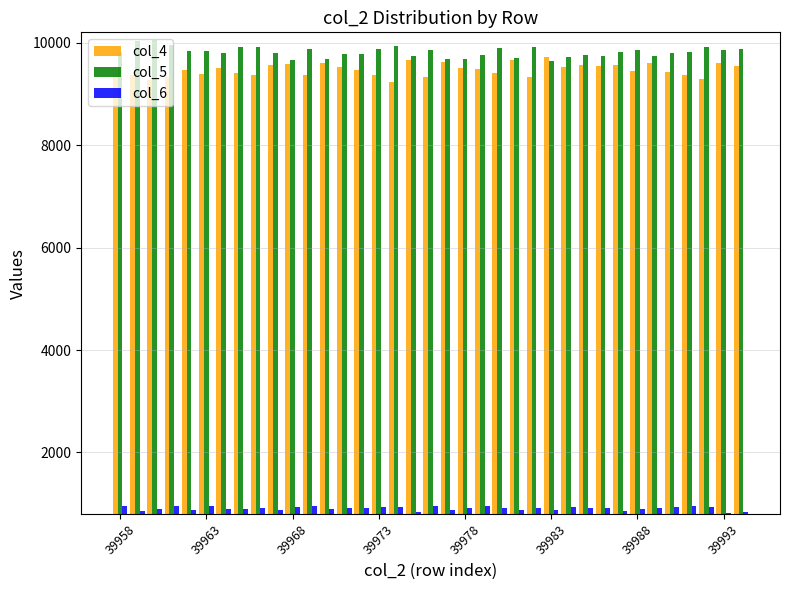

How many values in the col_5 series are below 9822?

18